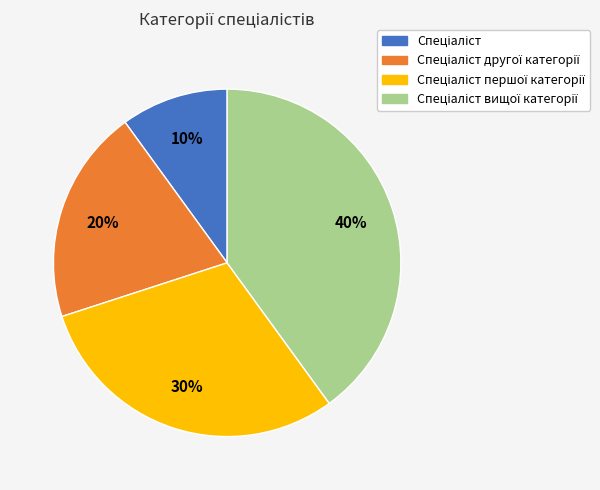

Does any single category account for the majority?

No